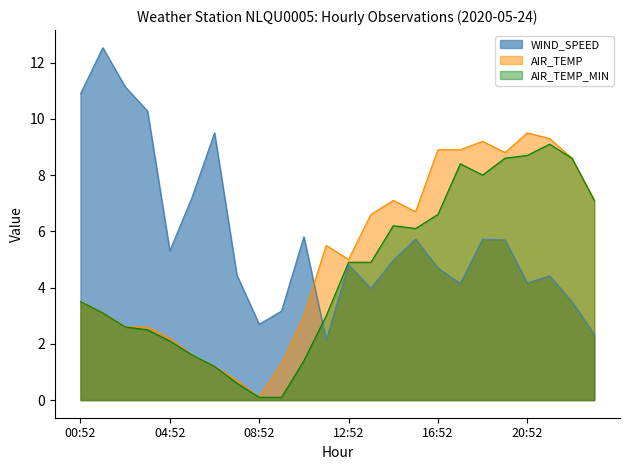

What are all the series names shown in the legend?

WIND_SPEED, AIR_TEMP, AIR_TEMP_MIN